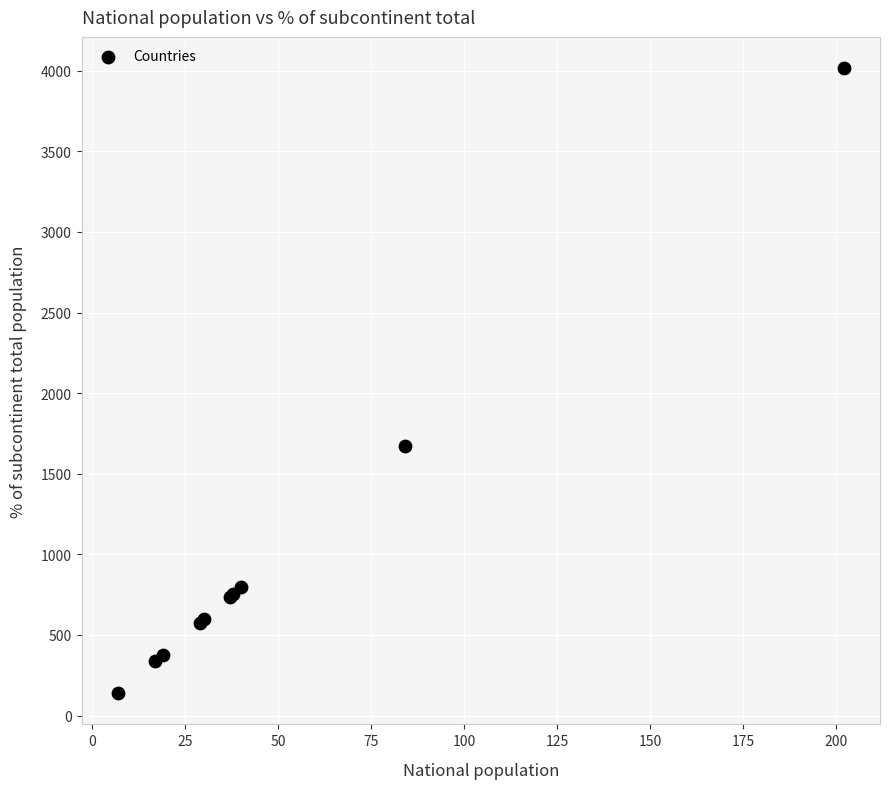

What Y value in the scatter plot is closest to 2077?

1670